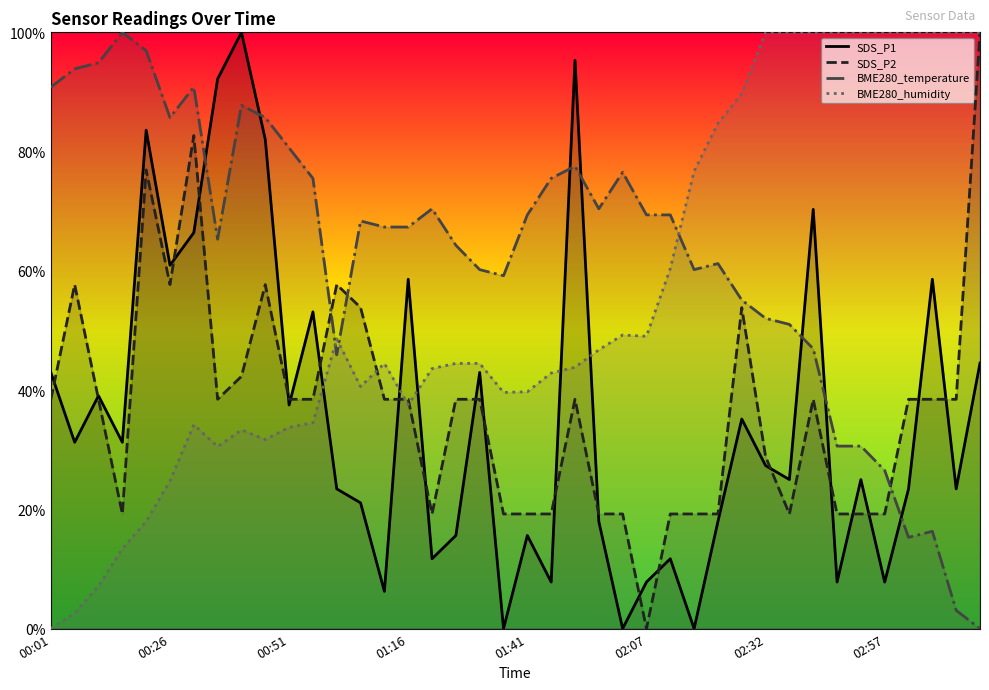

What is the difference between the second highest and minimum values in the SDS_P2 series?

82.7